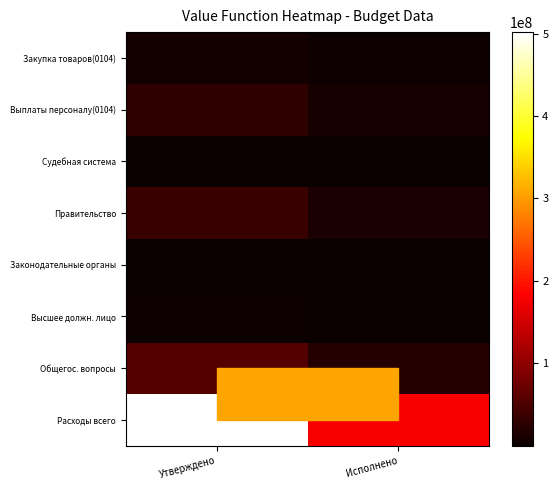

How many data points does each series have?

2